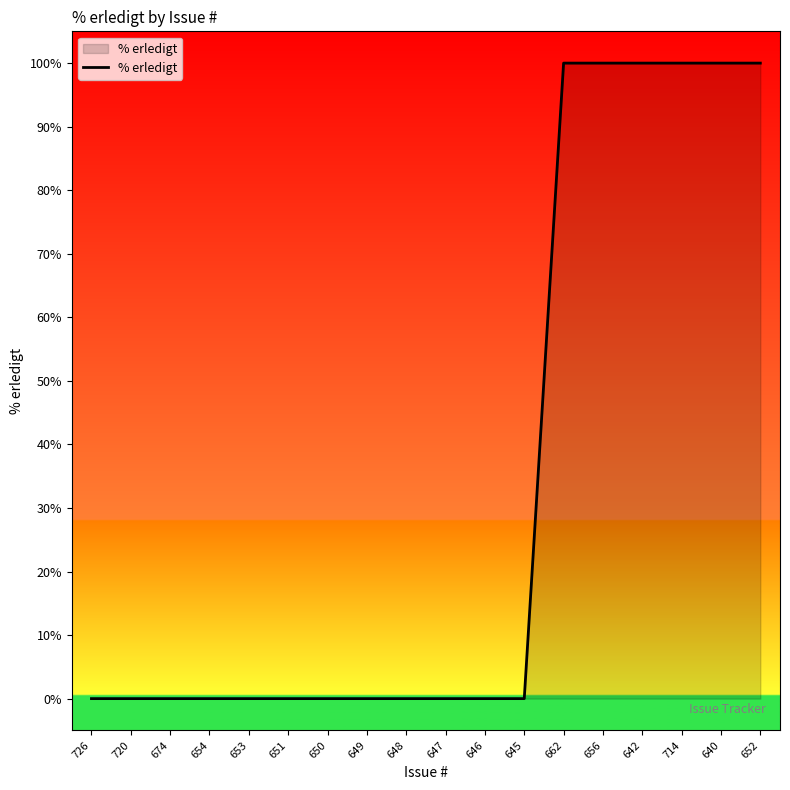

What is the difference between the values at 720 and 662?

100